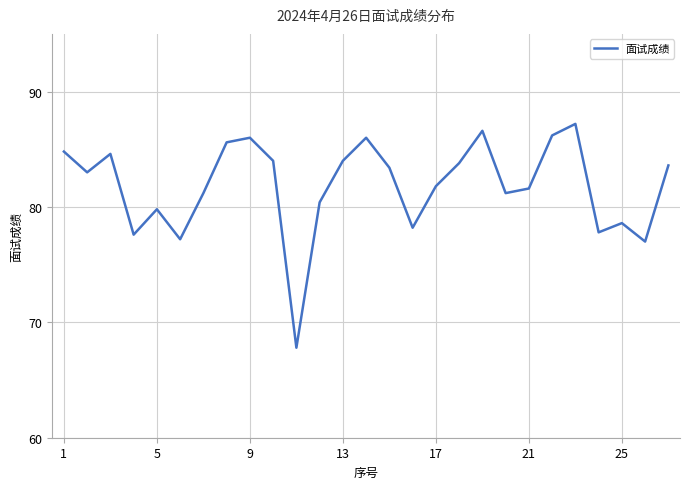

What is the minimum value shown in the chart?

67.8